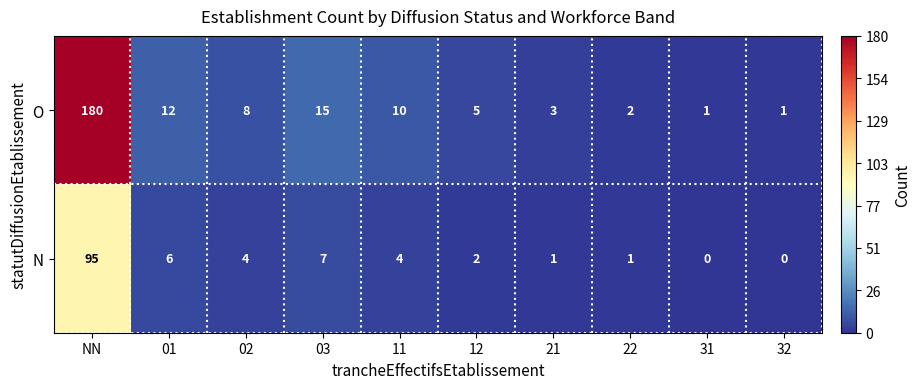

At which category does the chart reach its peak across all series?

NN